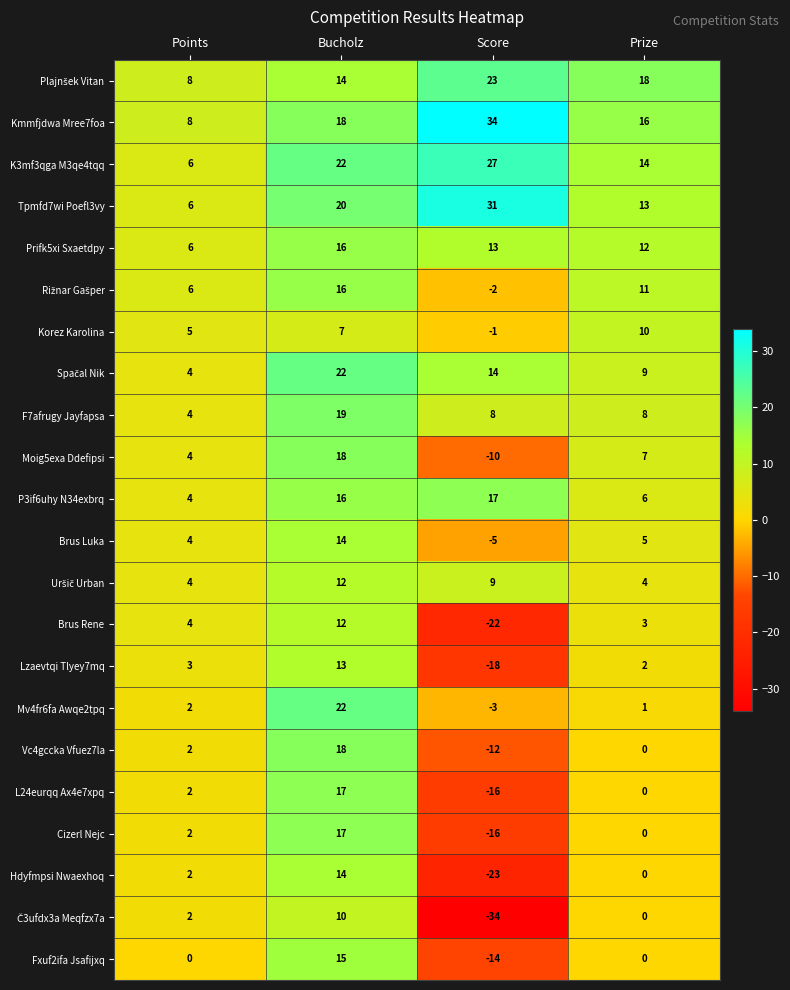

Which series has the largest total across all categories?

Kmmfjdwa Mree7foa